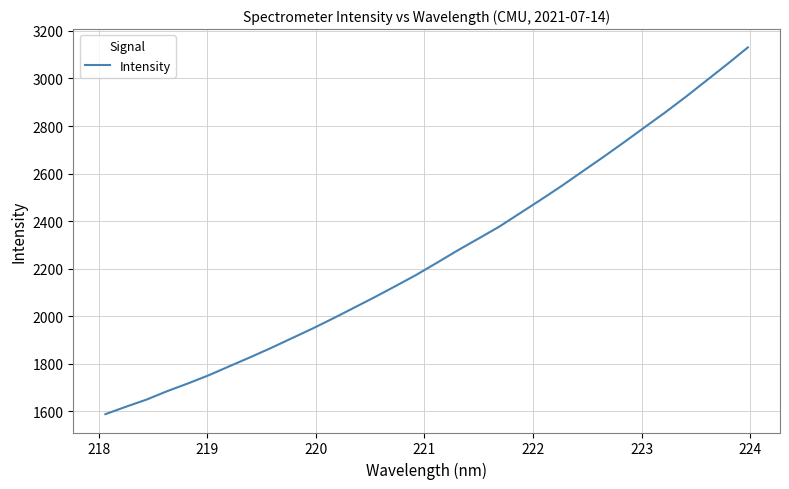

Count the number of data series in this chart.

1